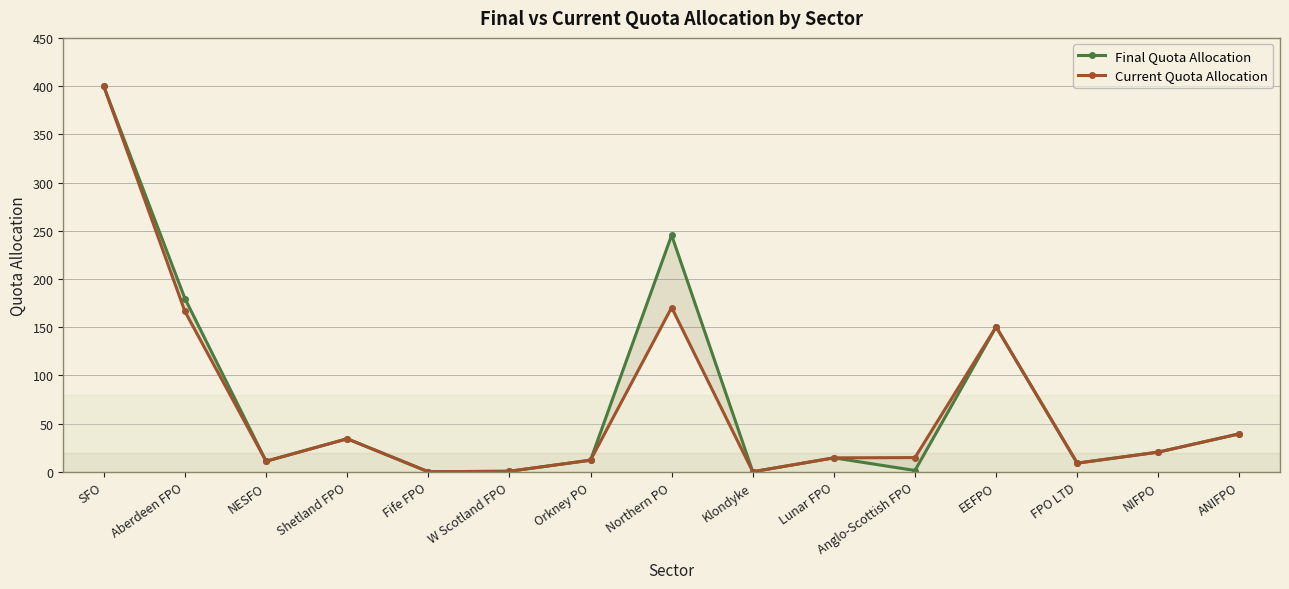

How many lines are shown in the chart?

2